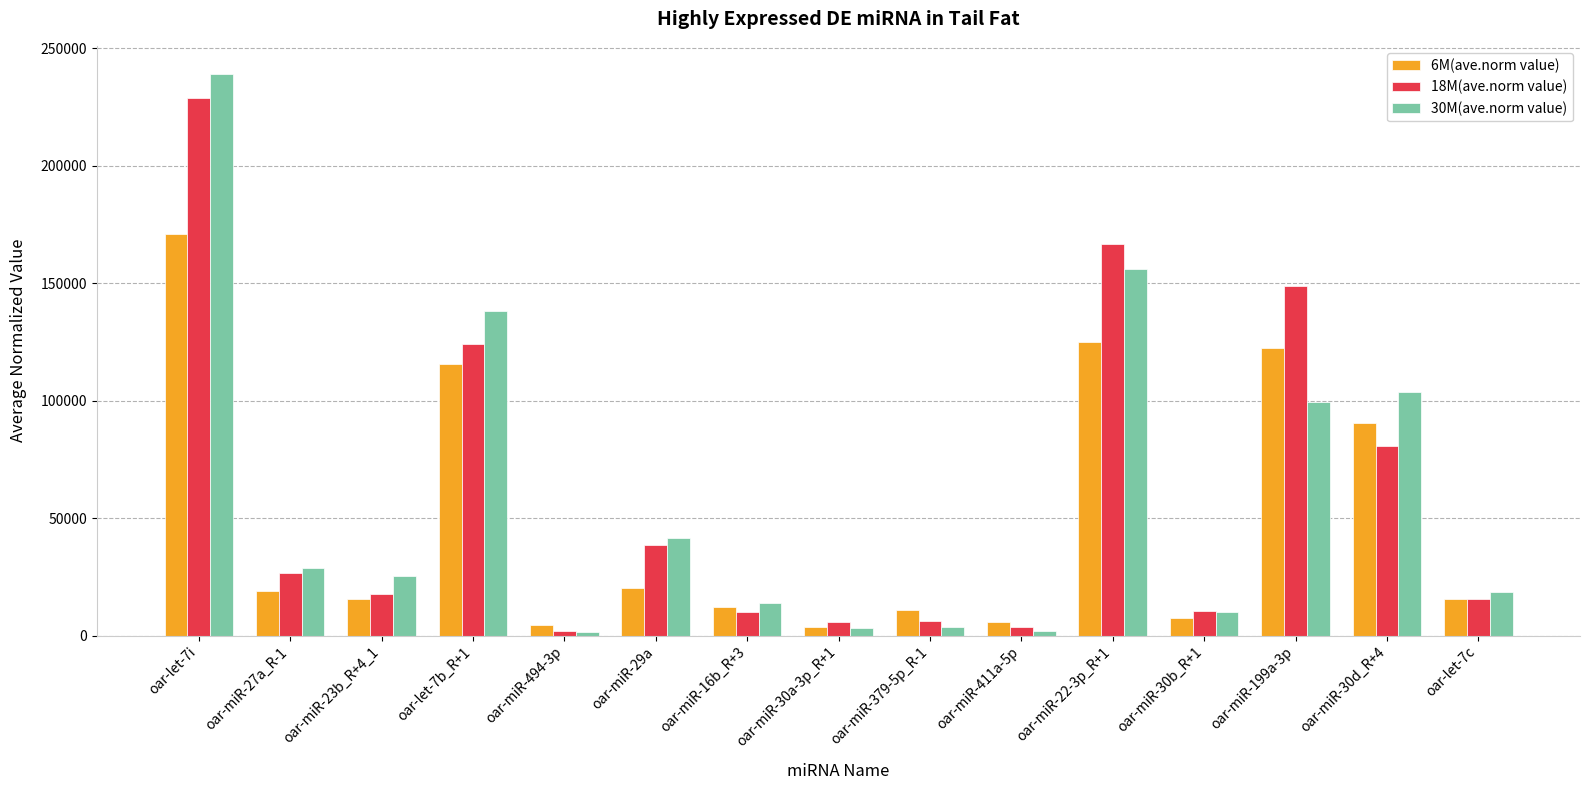

How many groups of bars are there?

15